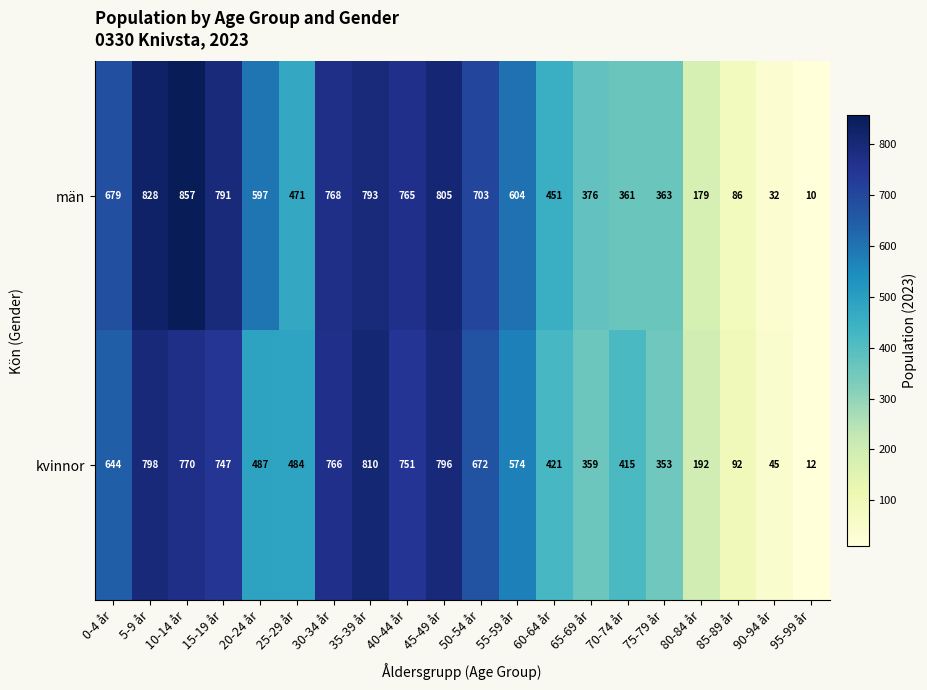

What is the minimum value shown in the chart?

10